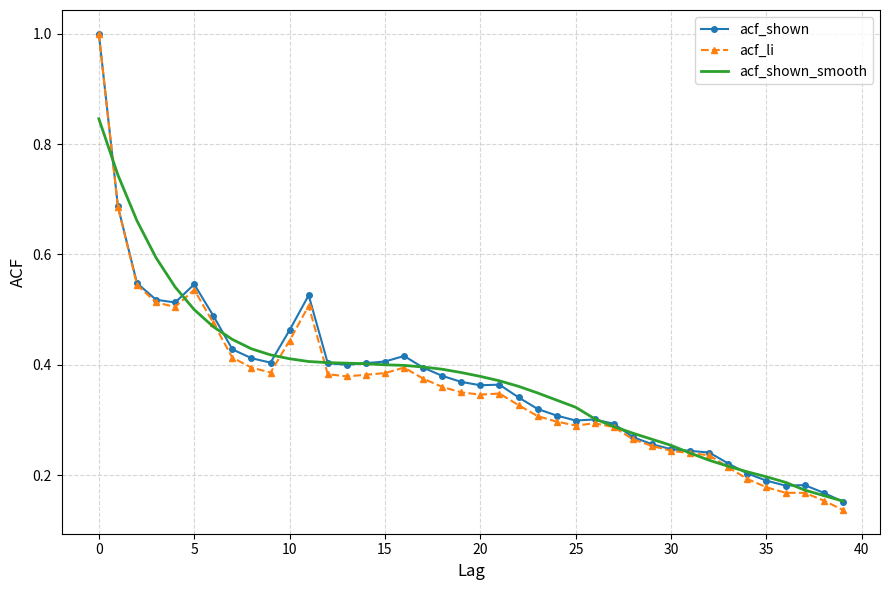

What is the maximum value shown in the chart?

1.0